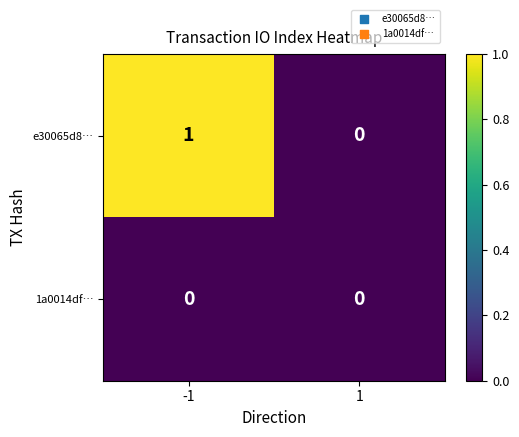

Which series has the largest total across all categories?

e30065d8…